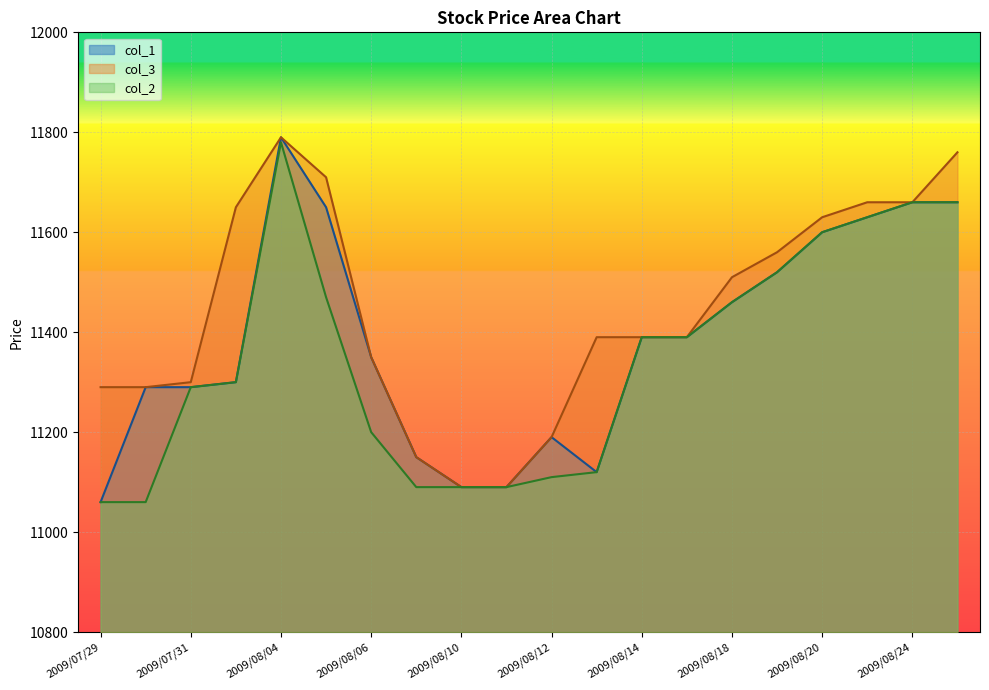

What is the label of the 2nd point from the right?

2009/08/24